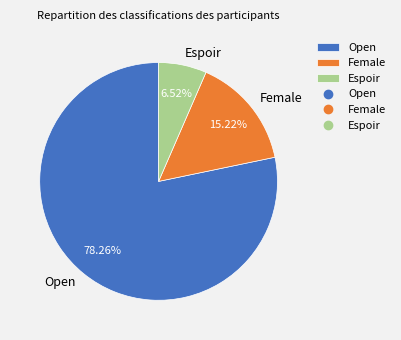

Approximately how many times larger is the value at Open compared to Female?

5.1